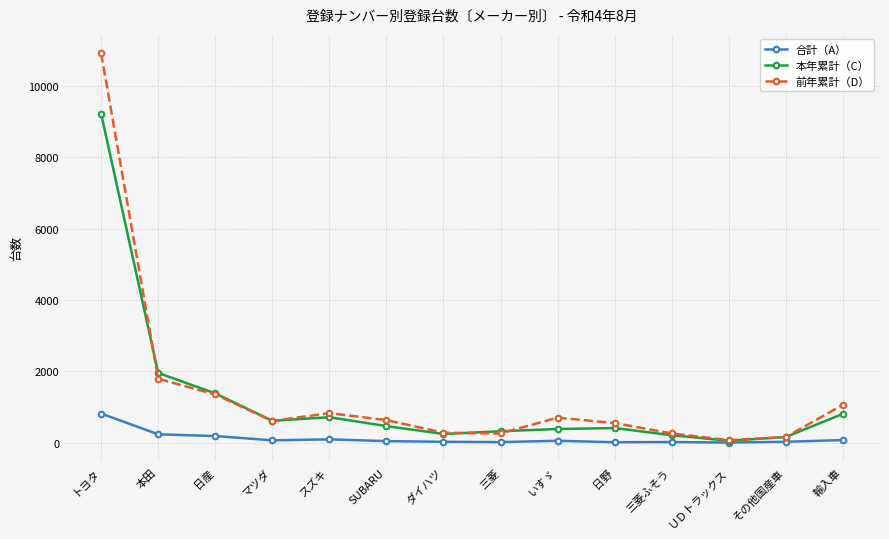

What is the spread (max minus min) of values at いすゞ?

649